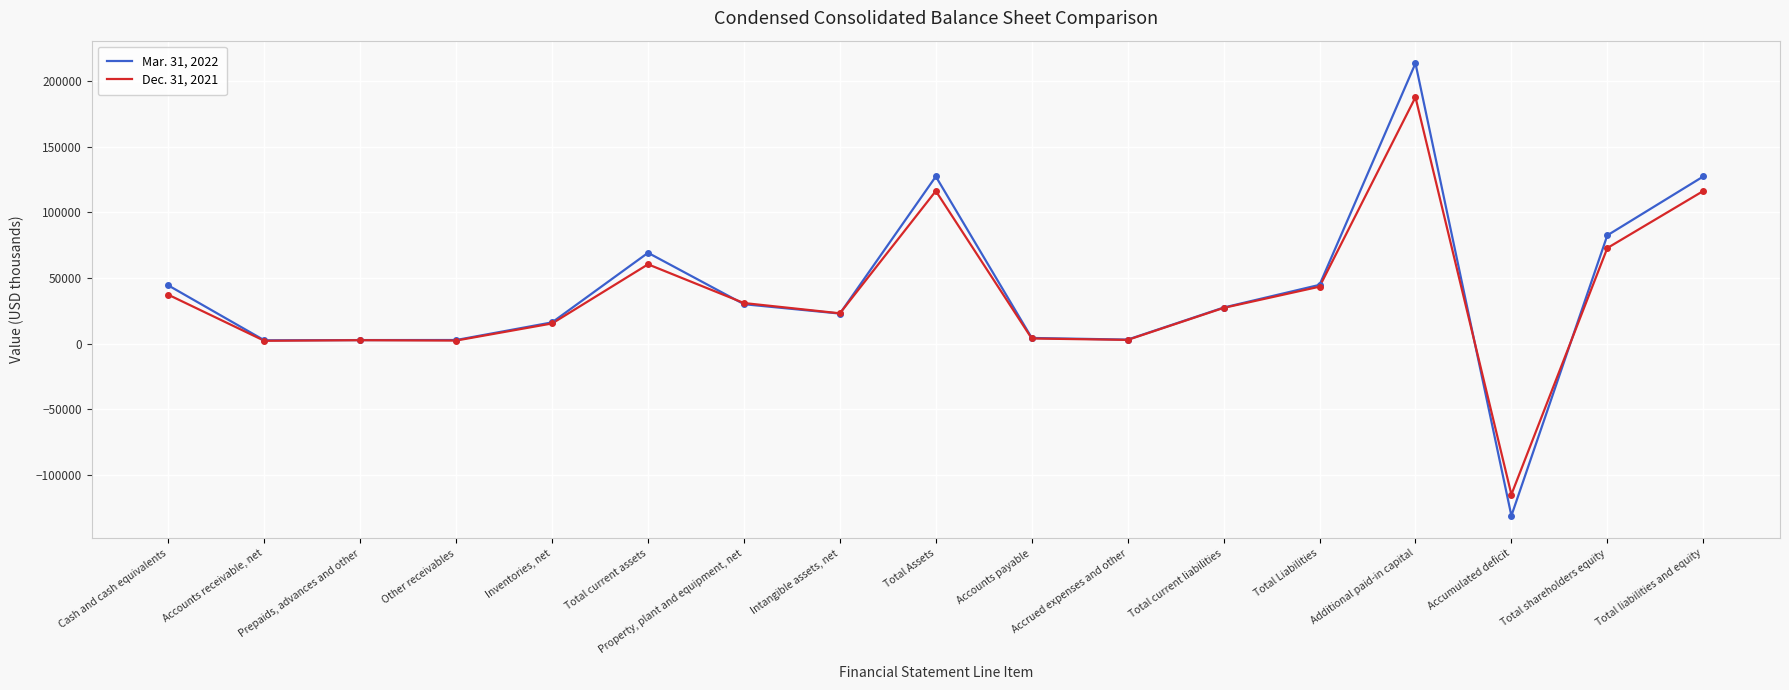

The value of Dec. 31, 2021 at Property, plant and equipment, net is 17665. True or false?

False